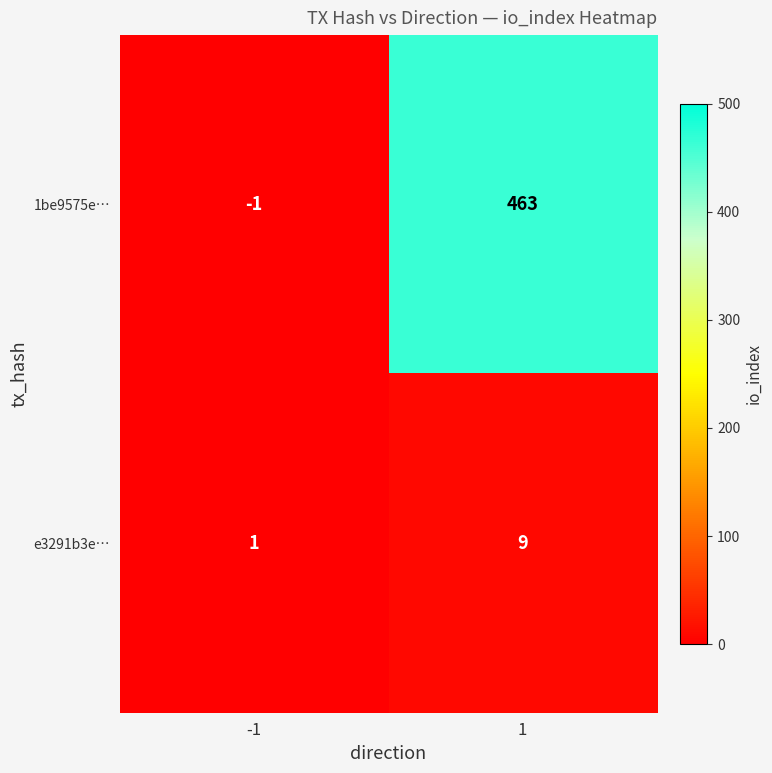

What is the greatest value displayed?

463